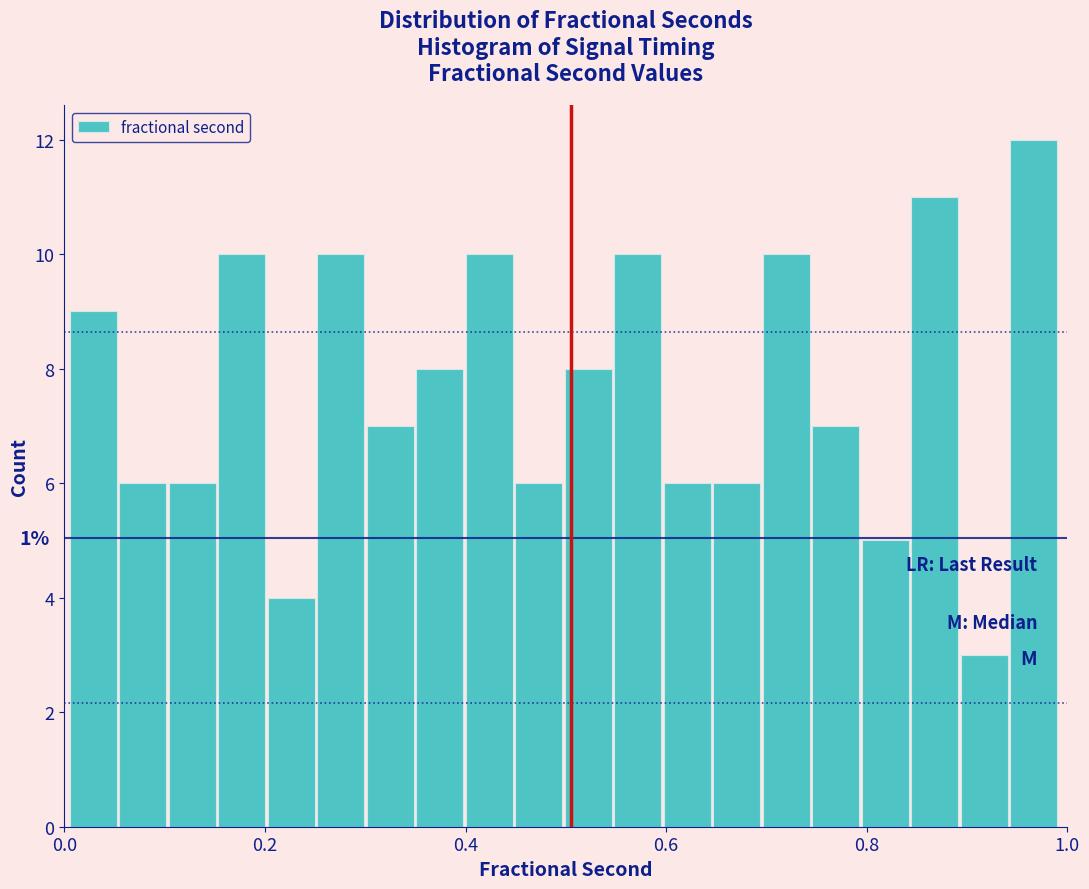

Read against the x-axis, roughly where is the centre of the tallest bar?

0.96